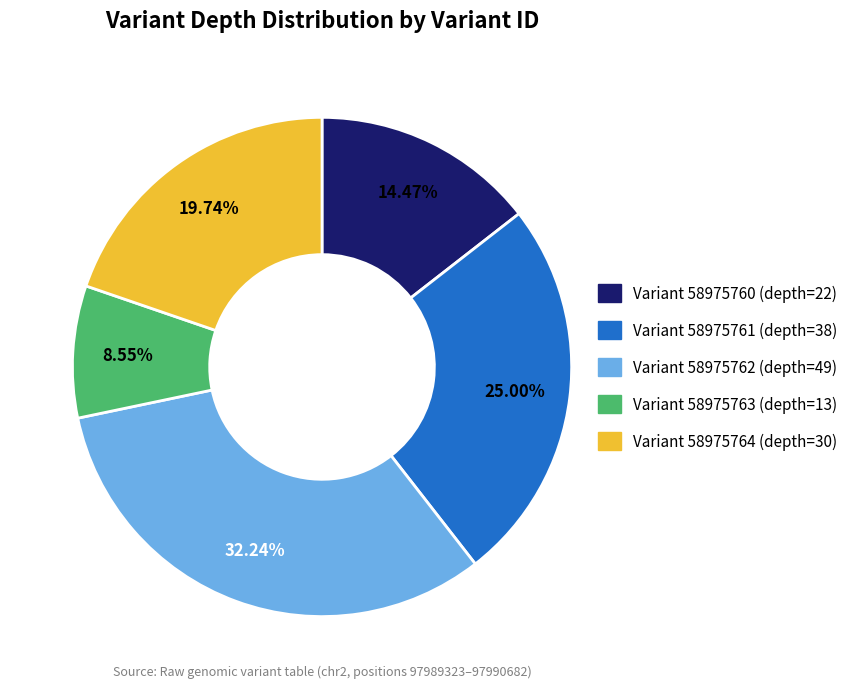

Is there a majority slice in this chart?

No